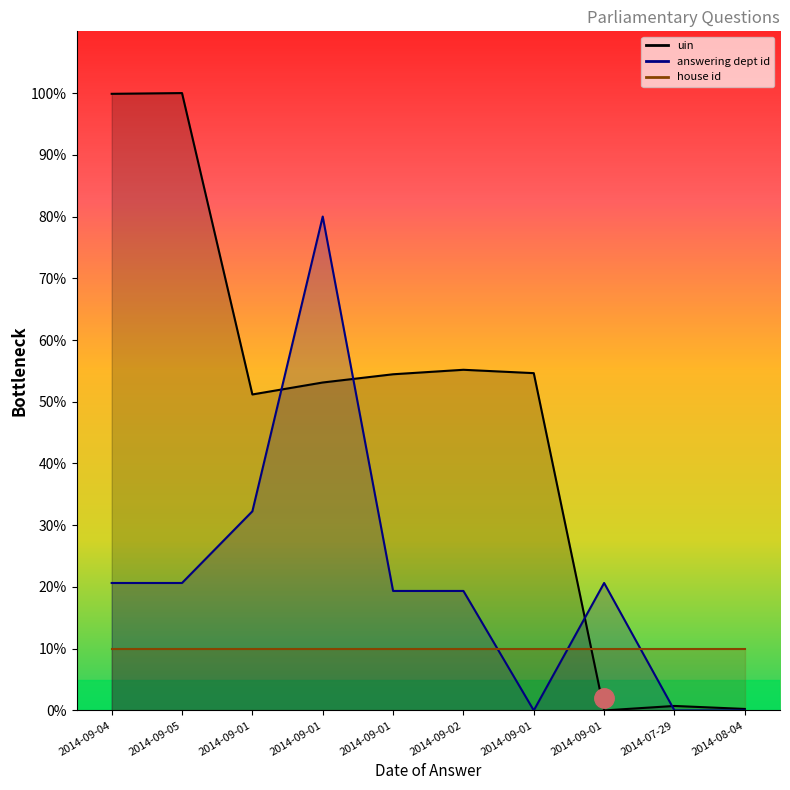

What is the maximum value for uin?

100.0